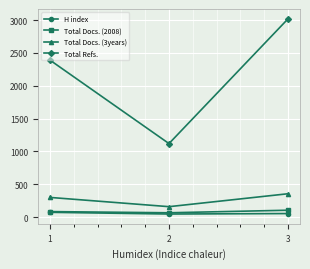

The value of H index at 1 is 72. True or false?

True